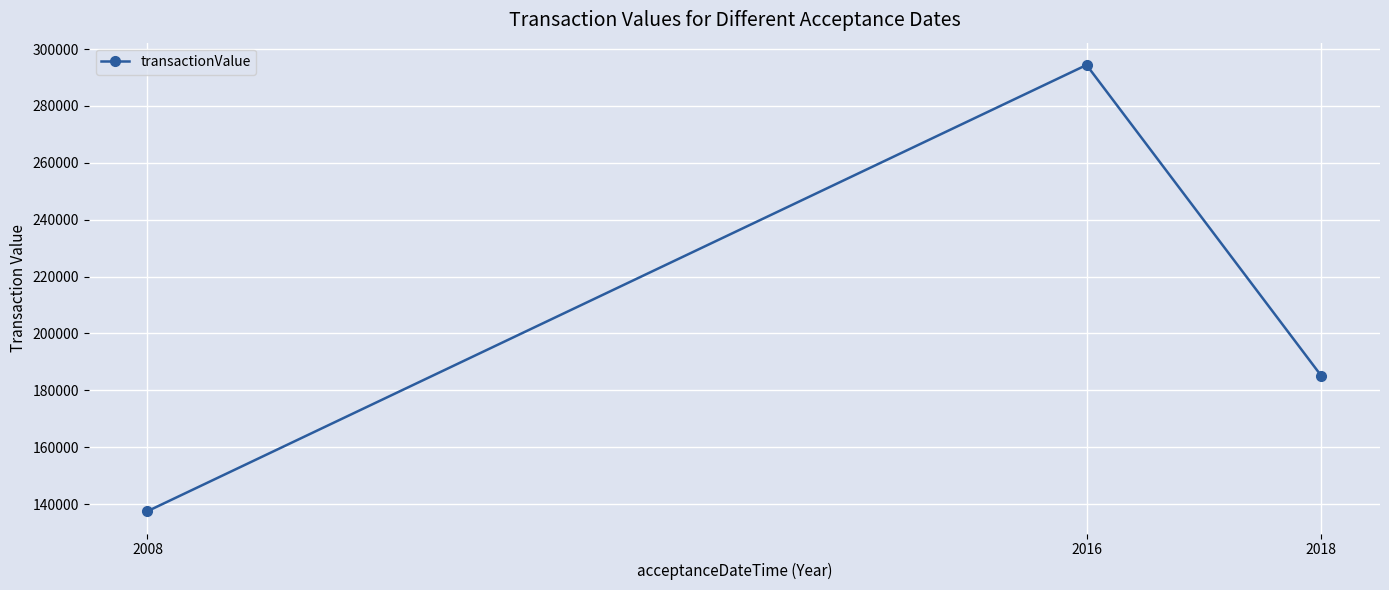

What is the average value?

205675